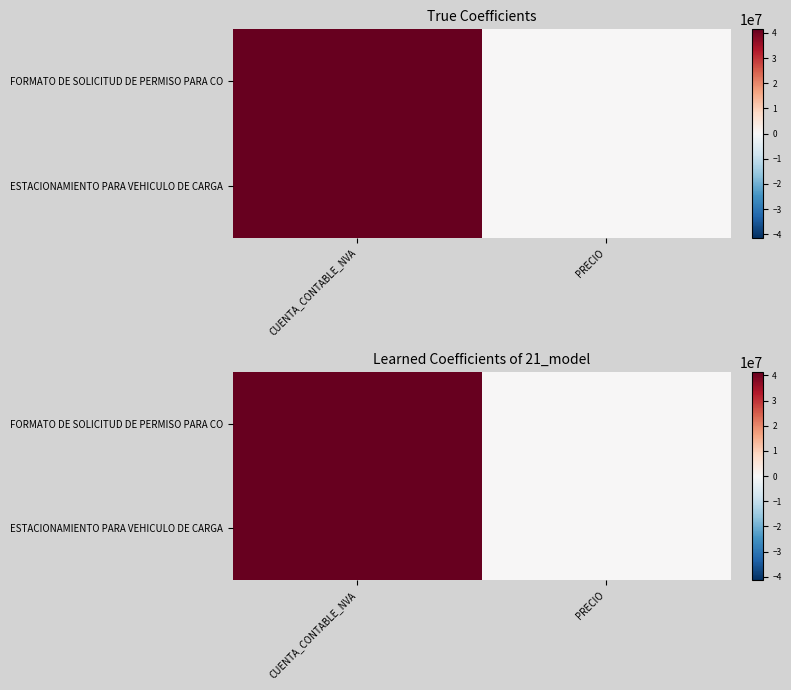

What is the total value across all series at CUENTA_CONTABLE_NVA?

82842015